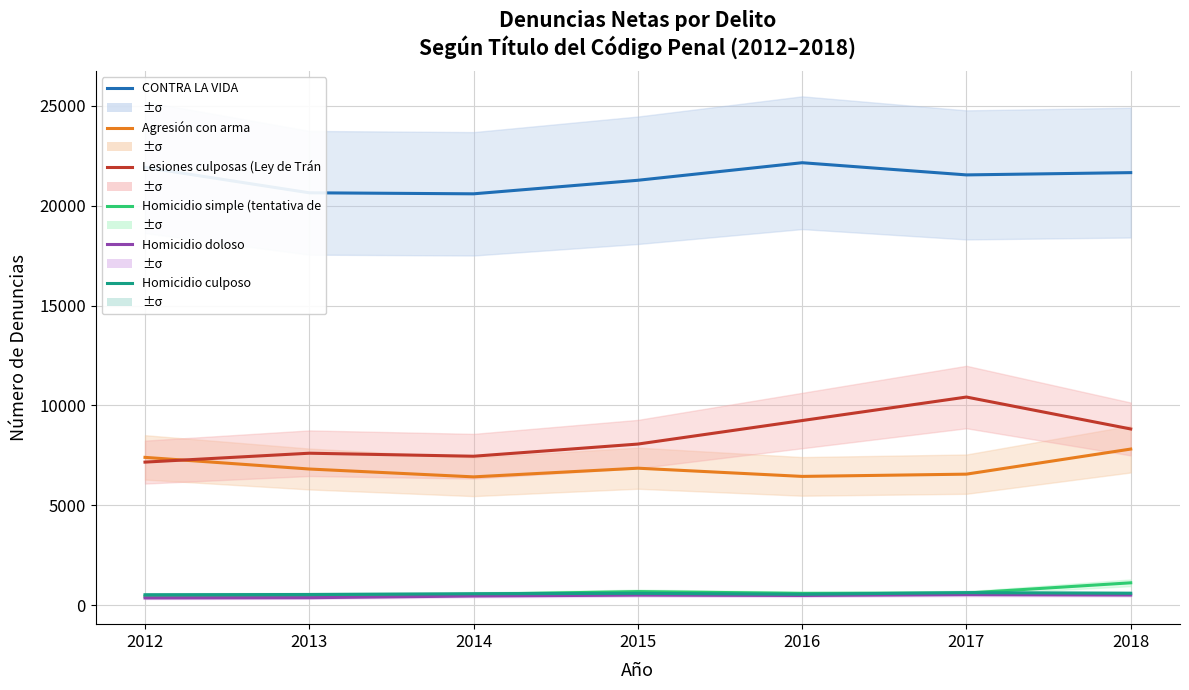

What is the highest value of the Homicidio culposo series?

627